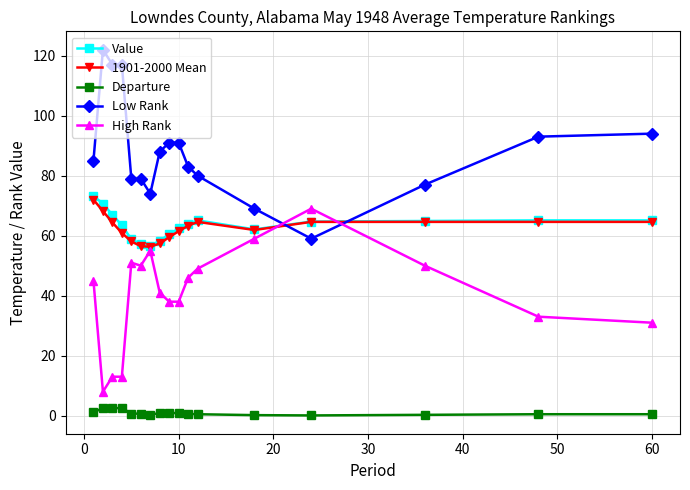

Which series has the largest total across all categories?

Low Rank